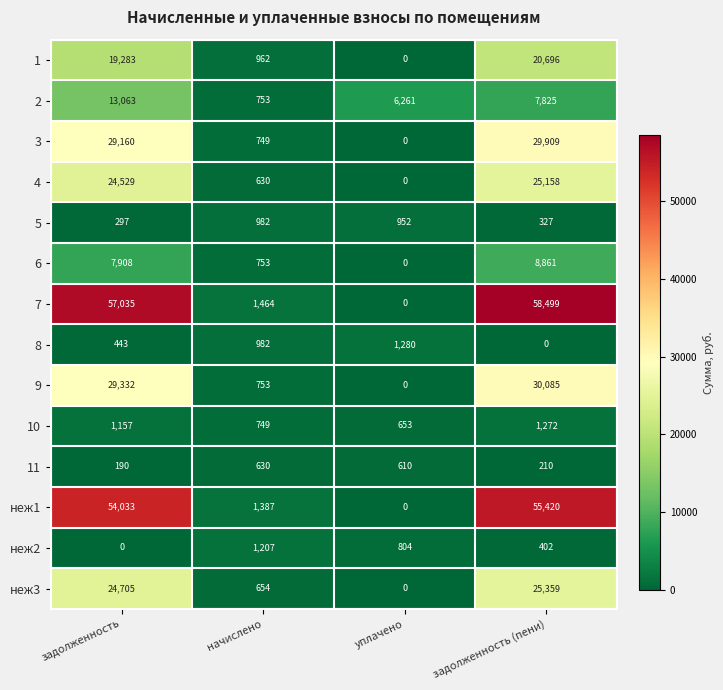

At which category does the chart reach its peak across all series?

задолженность (пени)